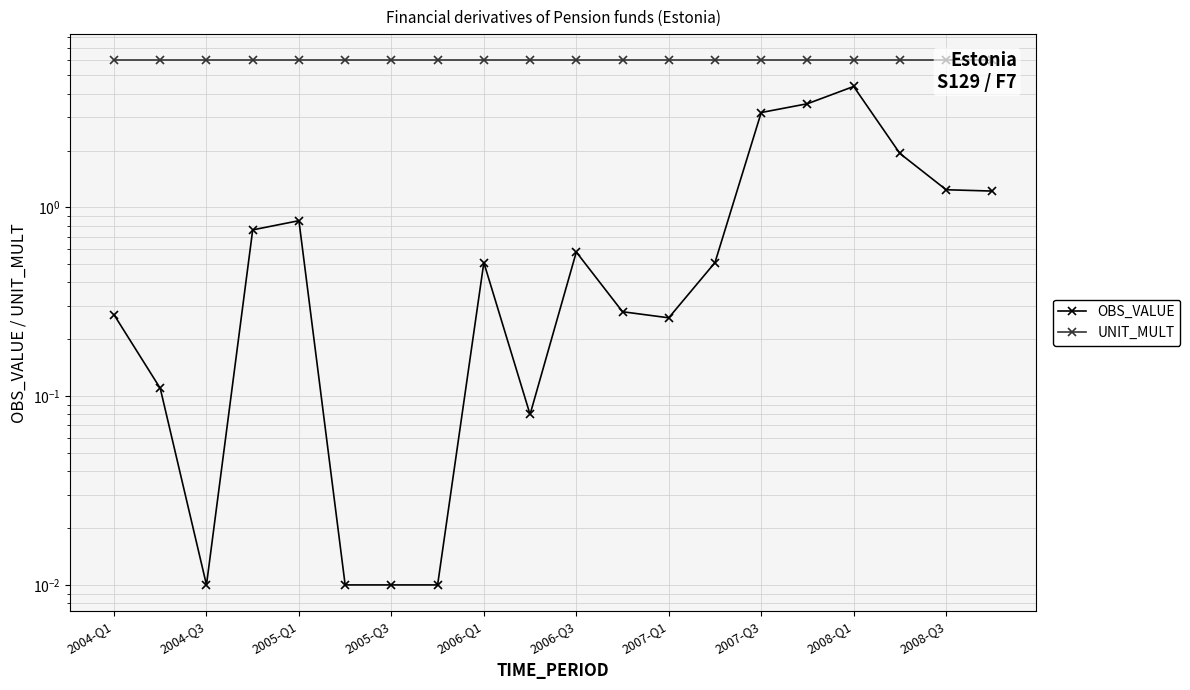

Which series changed the most between 2004-Q3 and 2006-Q1?

OBS_VALUE